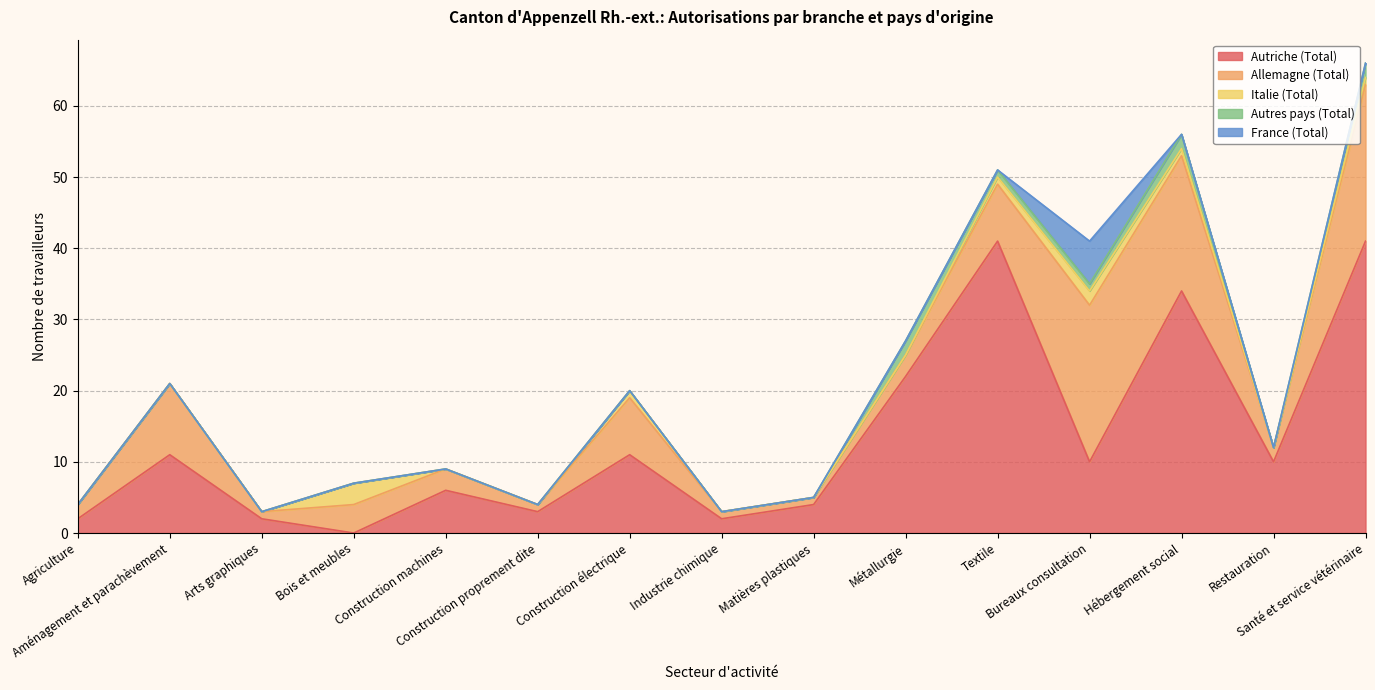

Does the chart have visible grid lines?

Yes